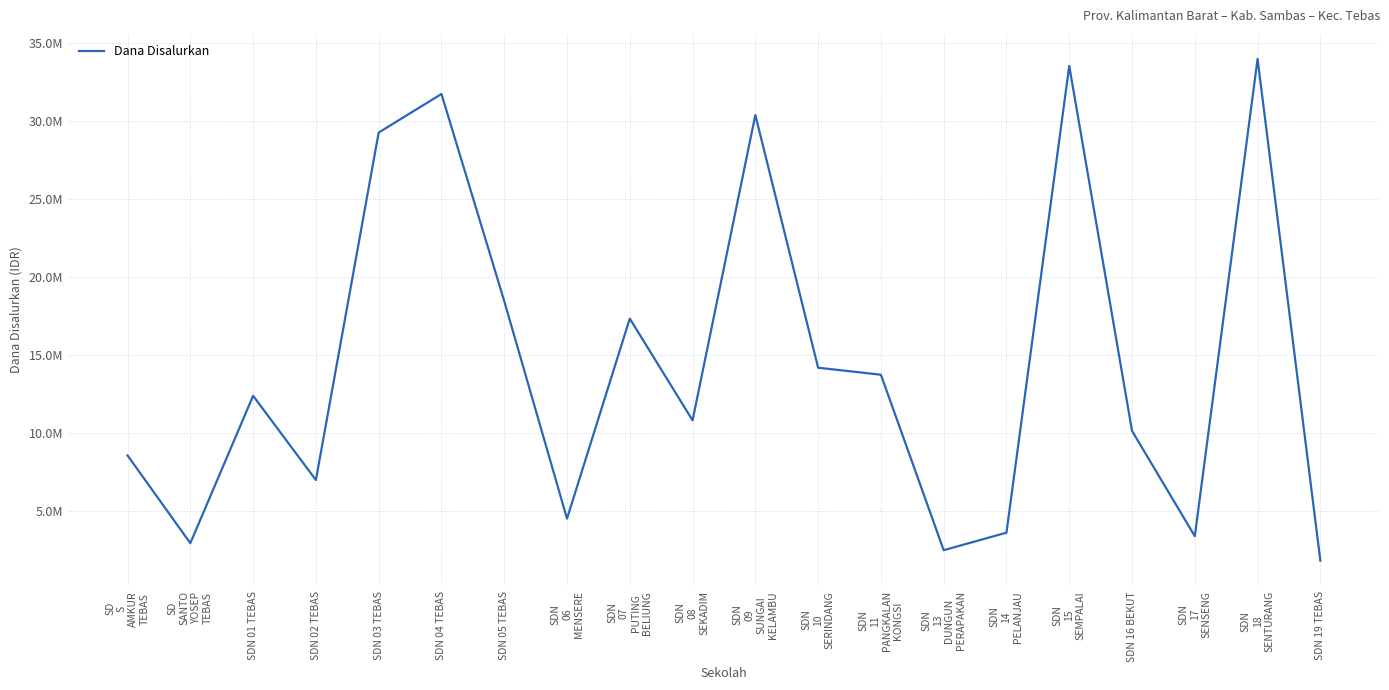

Does the chart display data point markers on the line(s)?

No